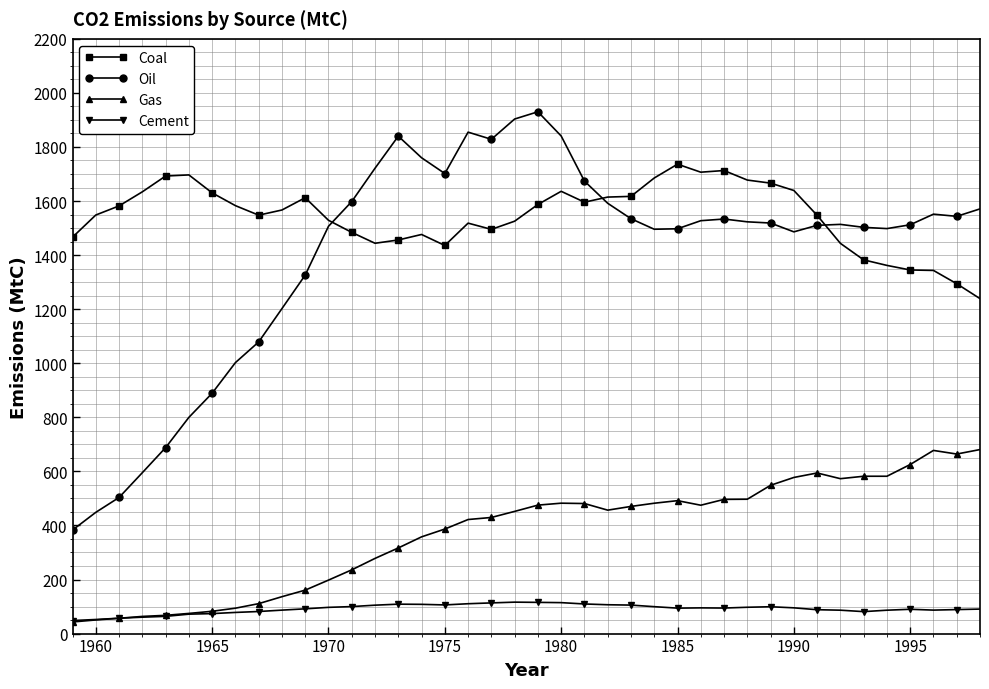

True or false: Oil and Cement intersect in this chart.

False